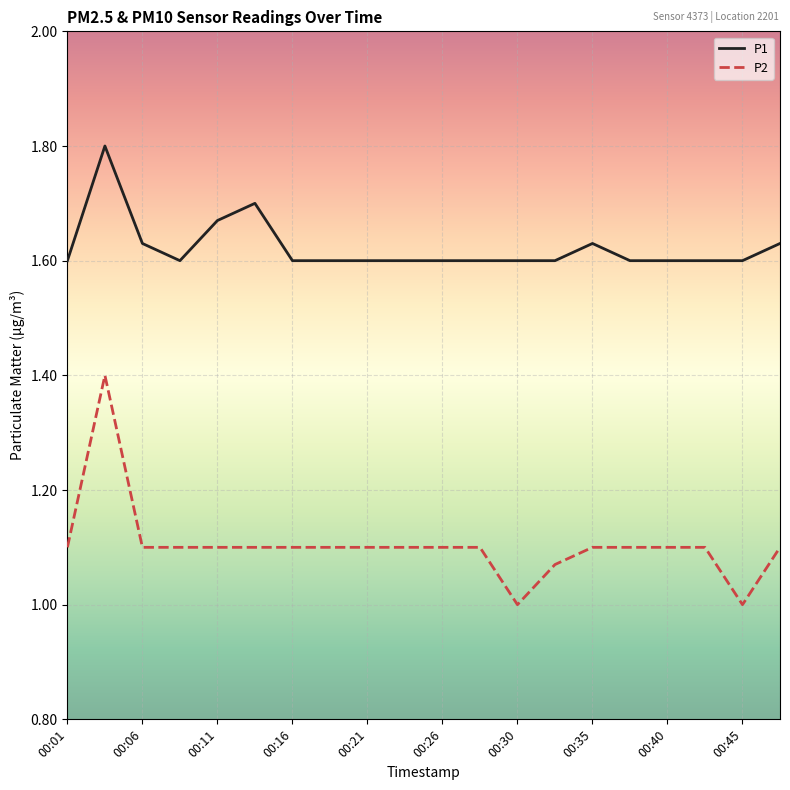

True or false: P2 and P1 intersect in this chart.

False